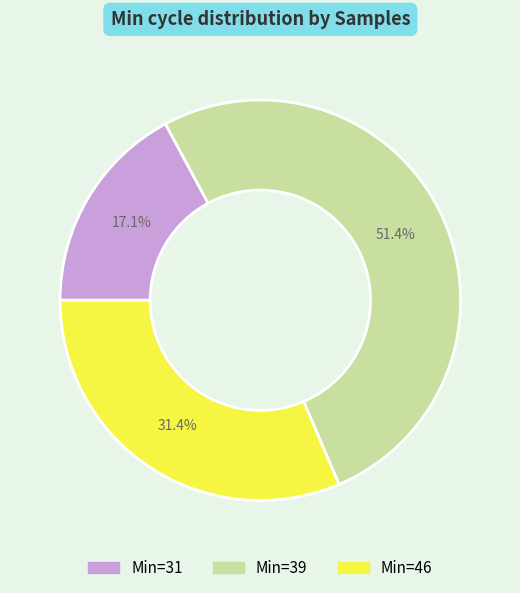

Which category has the biggest portion of the pie?

Min=39